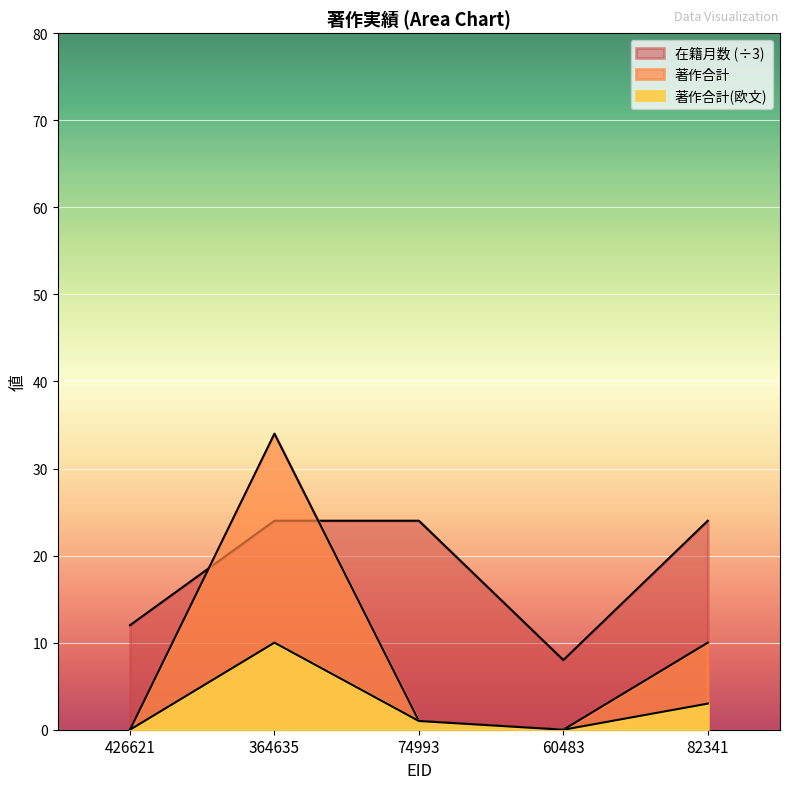

Between 426621 and 74993, which series saw the biggest shift?

在籍月数